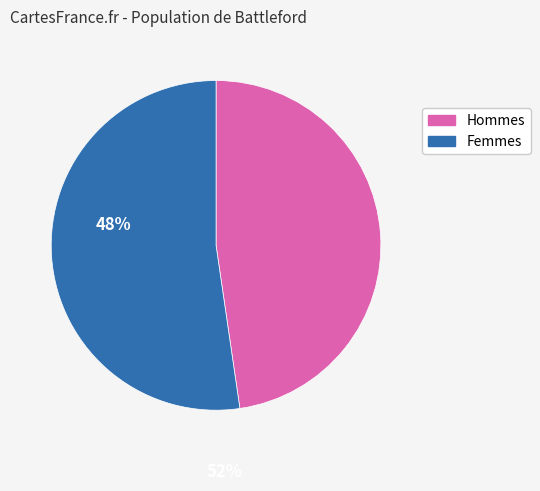

Approximately how many times larger is the value at Hommes compared to Femmes?

0.9